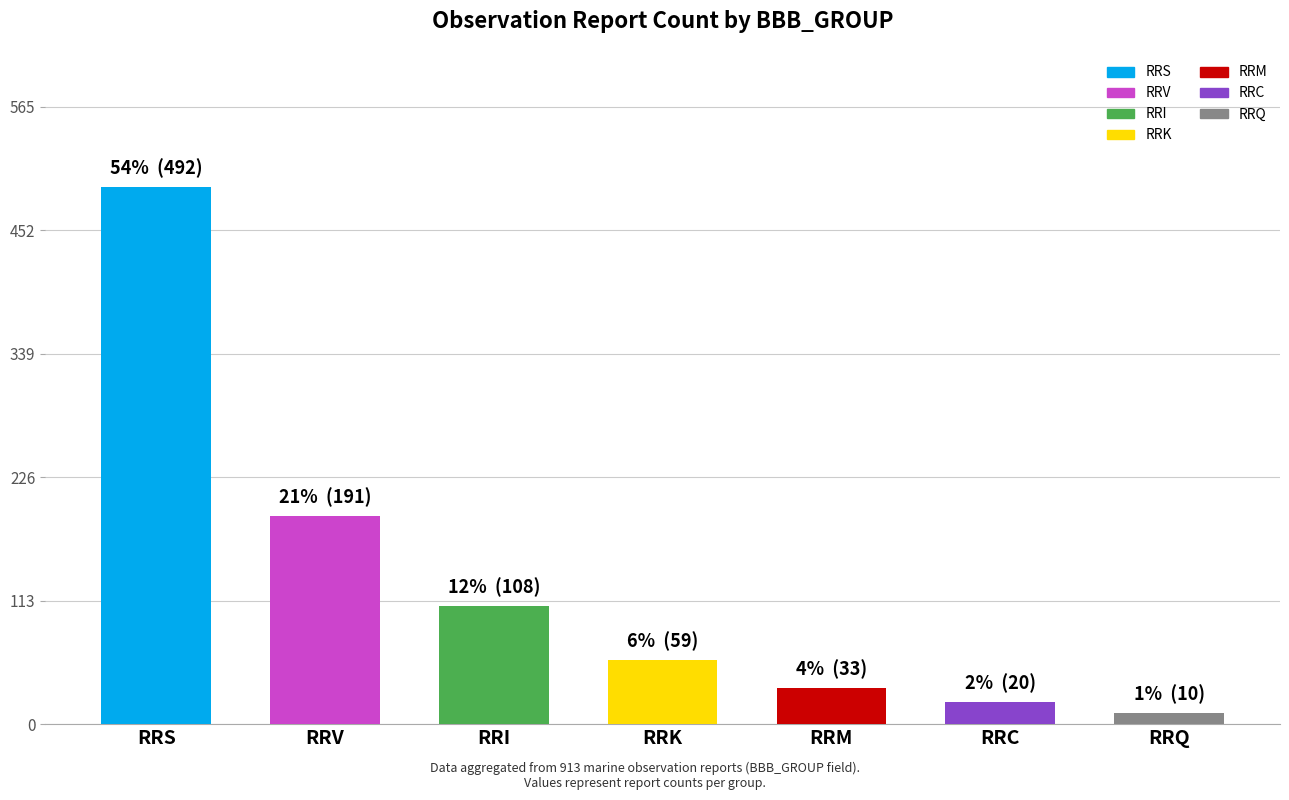

What is the maximum value shown in the chart?

492